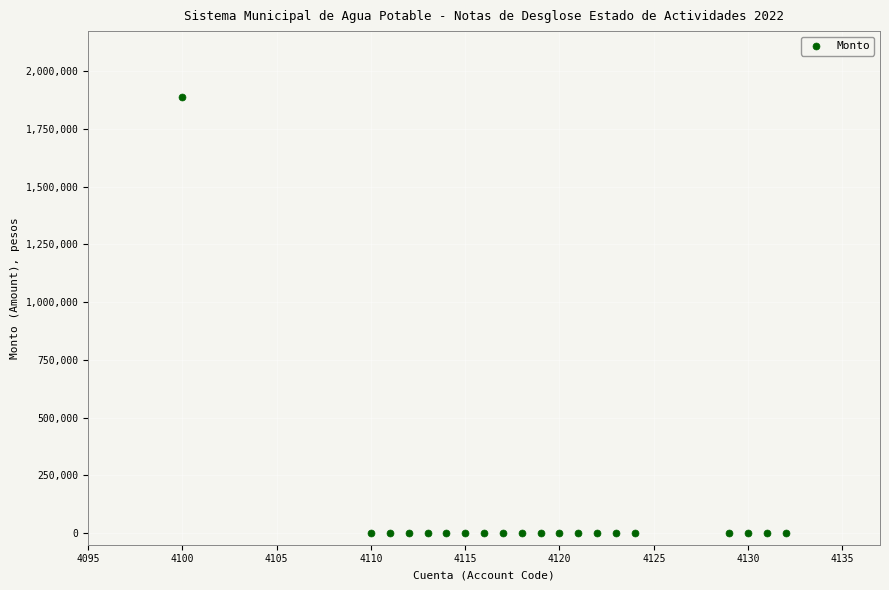

What is the range of X values (max minus min)?

32.0